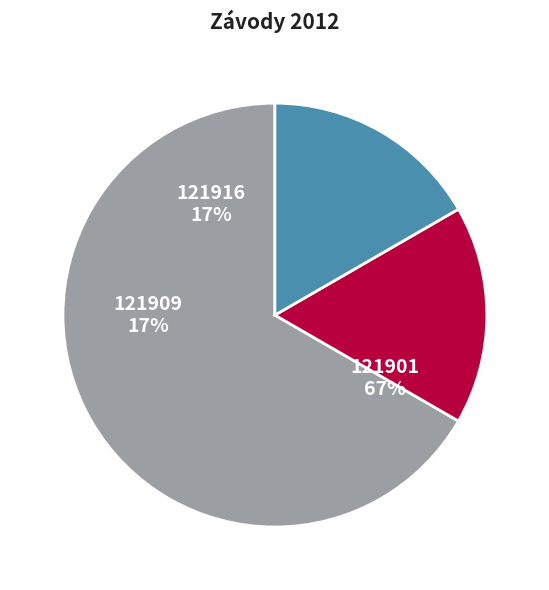

Rank the categories by value from lowest to highest.

121909, 121916, 121901